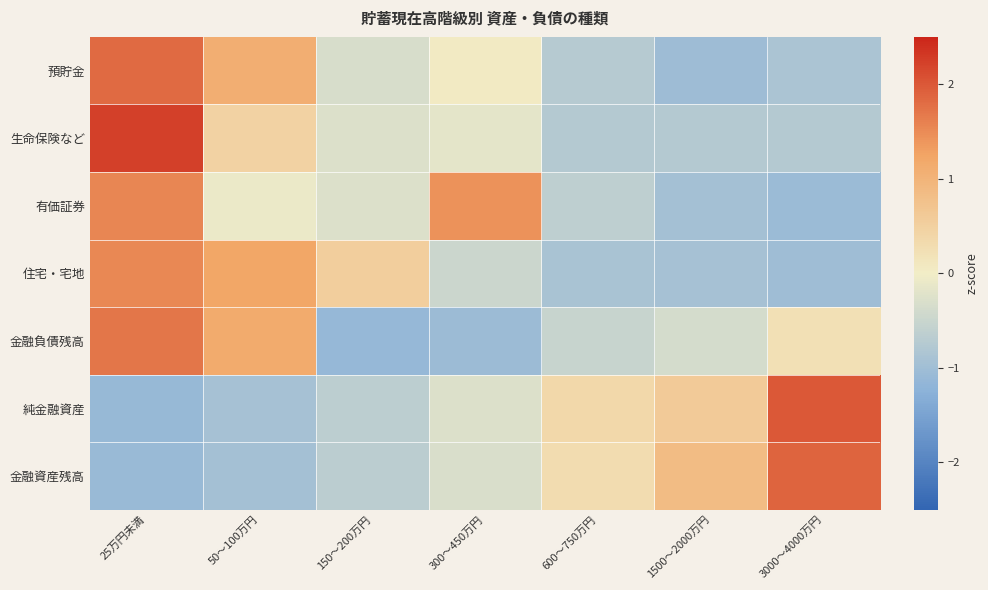

Which has a higher value, 300～450万円 or 150～200万円?

300～450万円